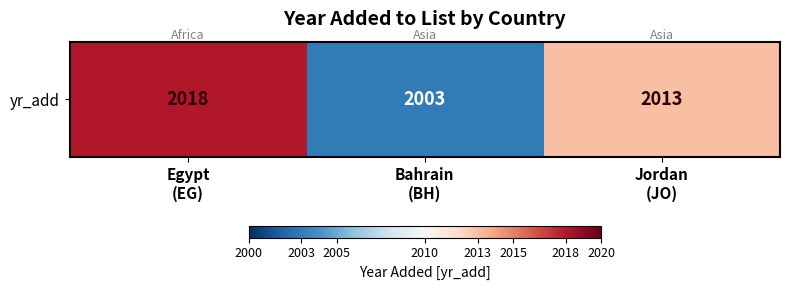

Which has a higher value, Bahrain
(BH) or Jordan
(JO)?

Jordan
(JO)